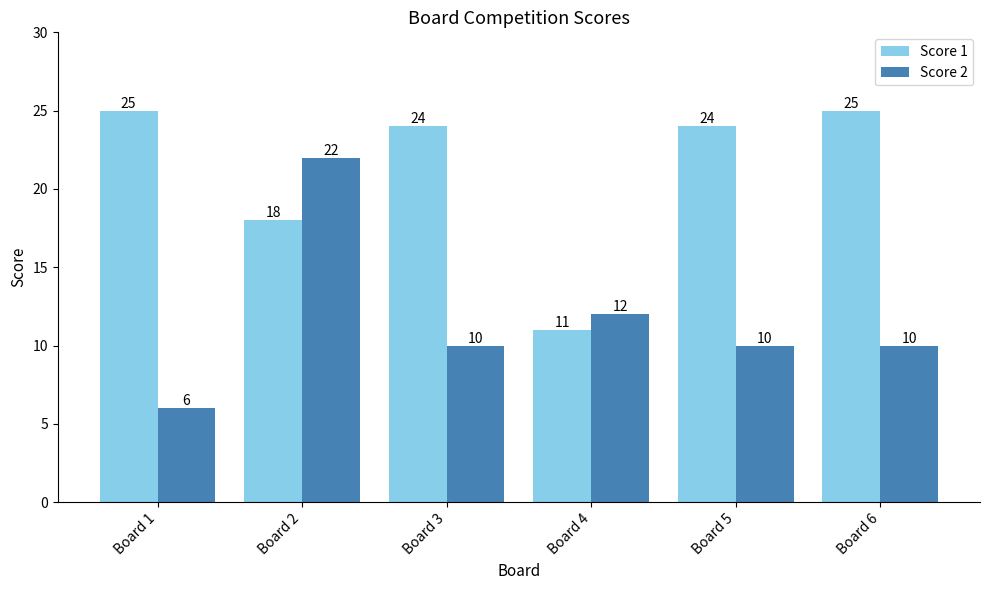

Reading left to right, what are all the values shown in this chart?

Score 1: Board 1=25	Board 2=18	Board 3=24	Board 4=11	Board 5=24	Board 6=25
Score 2: Board 1=6	Board 2=22	Board 3=10	Board 4=12	Board 5=10	Board 6=10